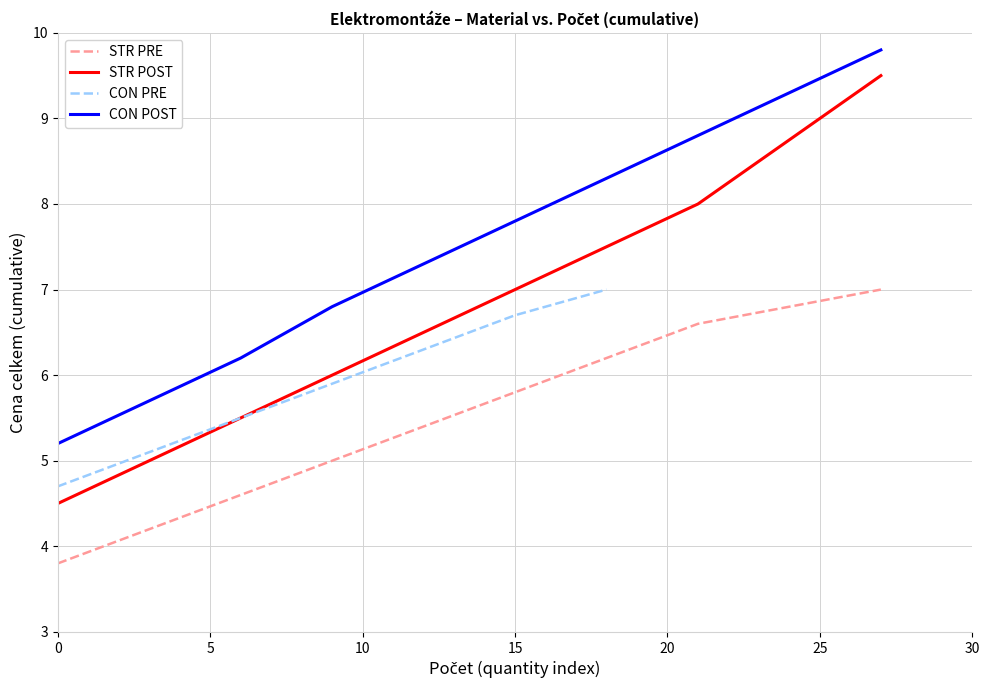

True or false: STR POST and CON POST cross at least once.

False